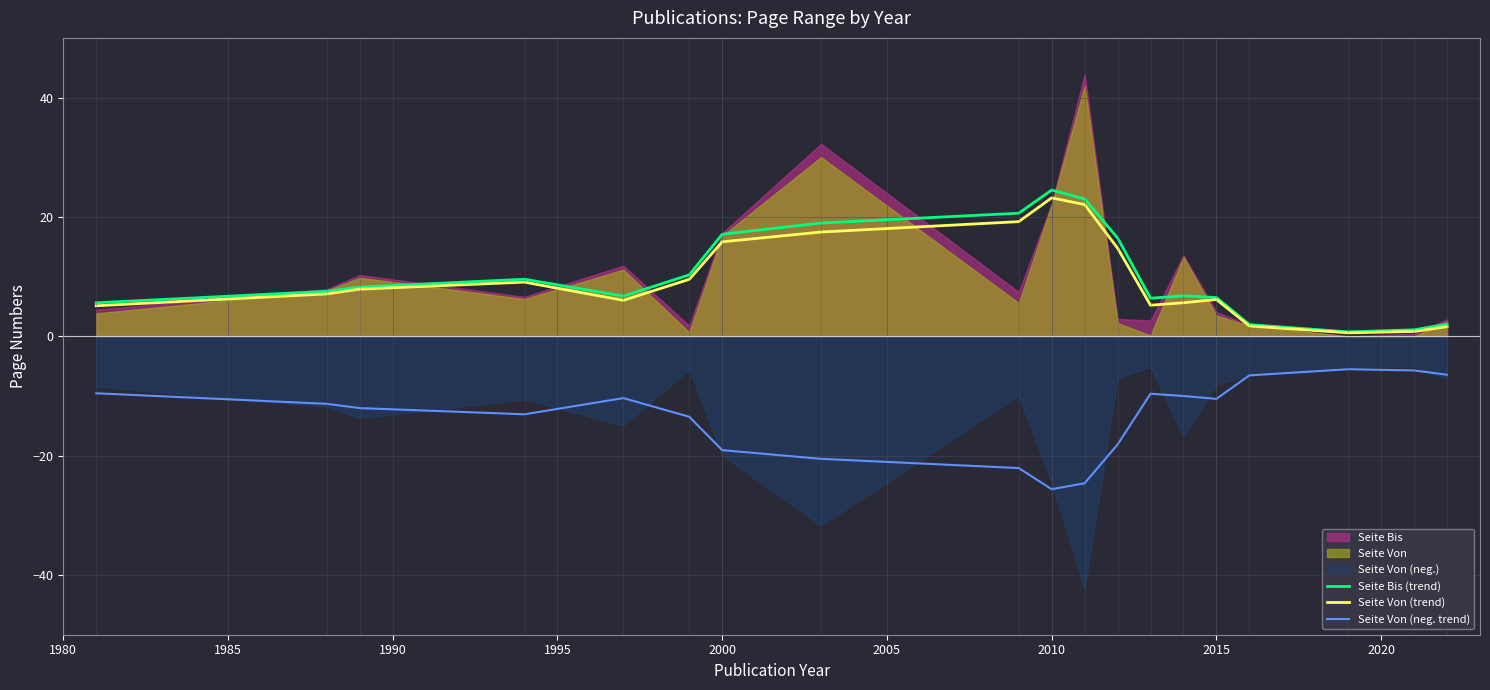

What is the maximum value for Seite Von (neg. trend)?

-5.5